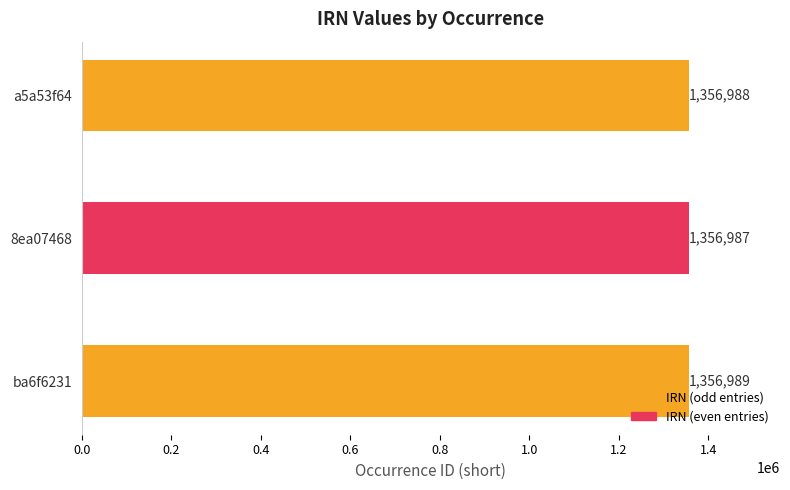

How many values are between 1356987 and 1356989?

3